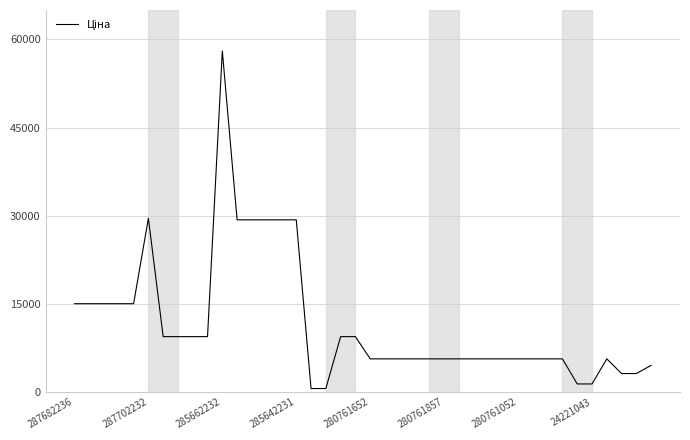

What is the maximum value shown in the chart?

58037.0